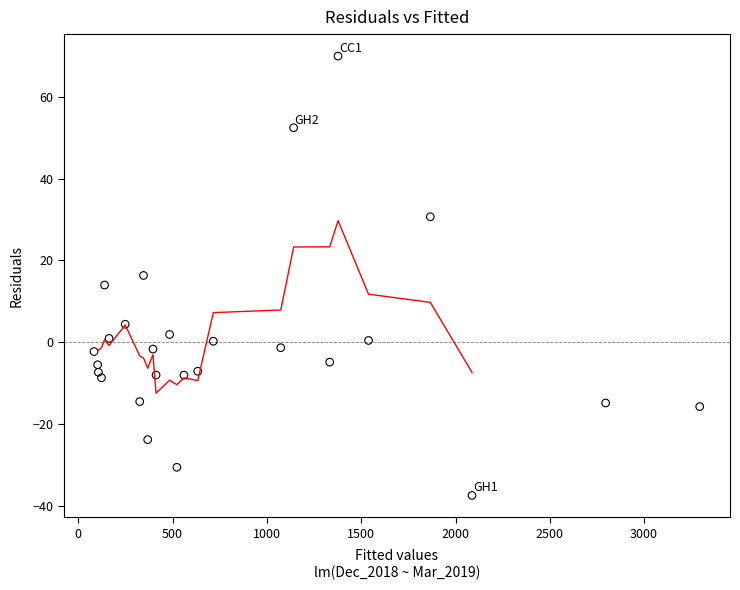

What is the range of X values (max minus min)?

3211.4